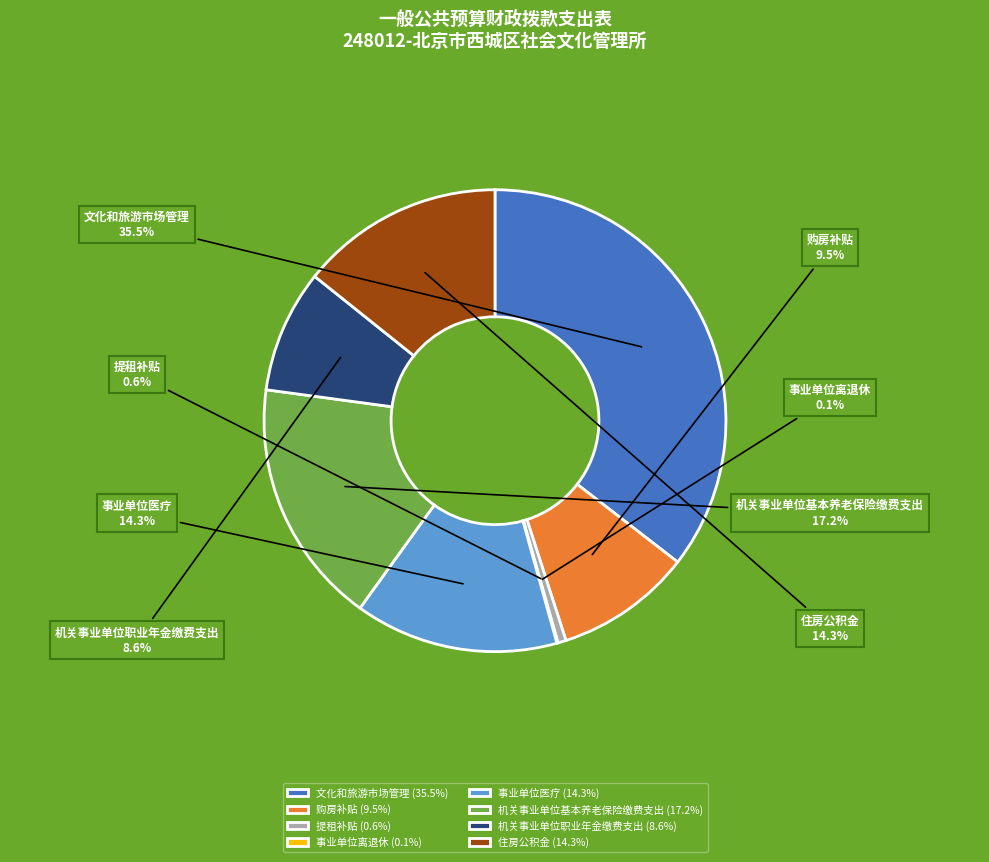

Is there any slice that represents more than half of the pie?

No